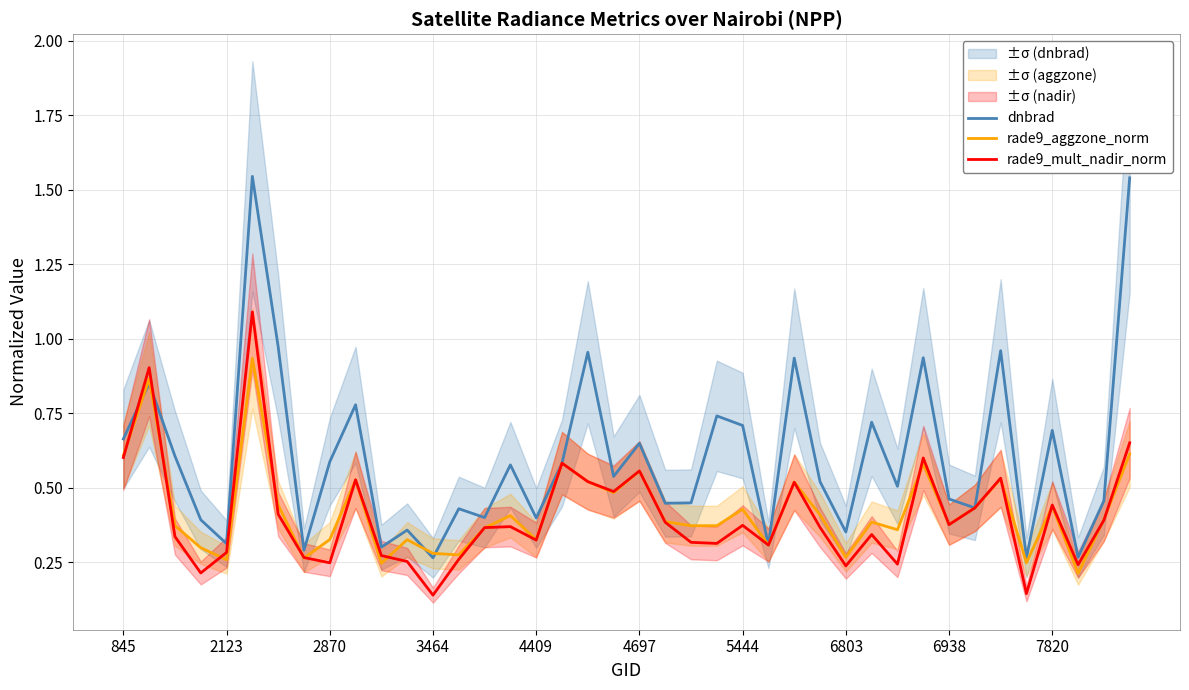

What is the greatest value displayed?

1.5